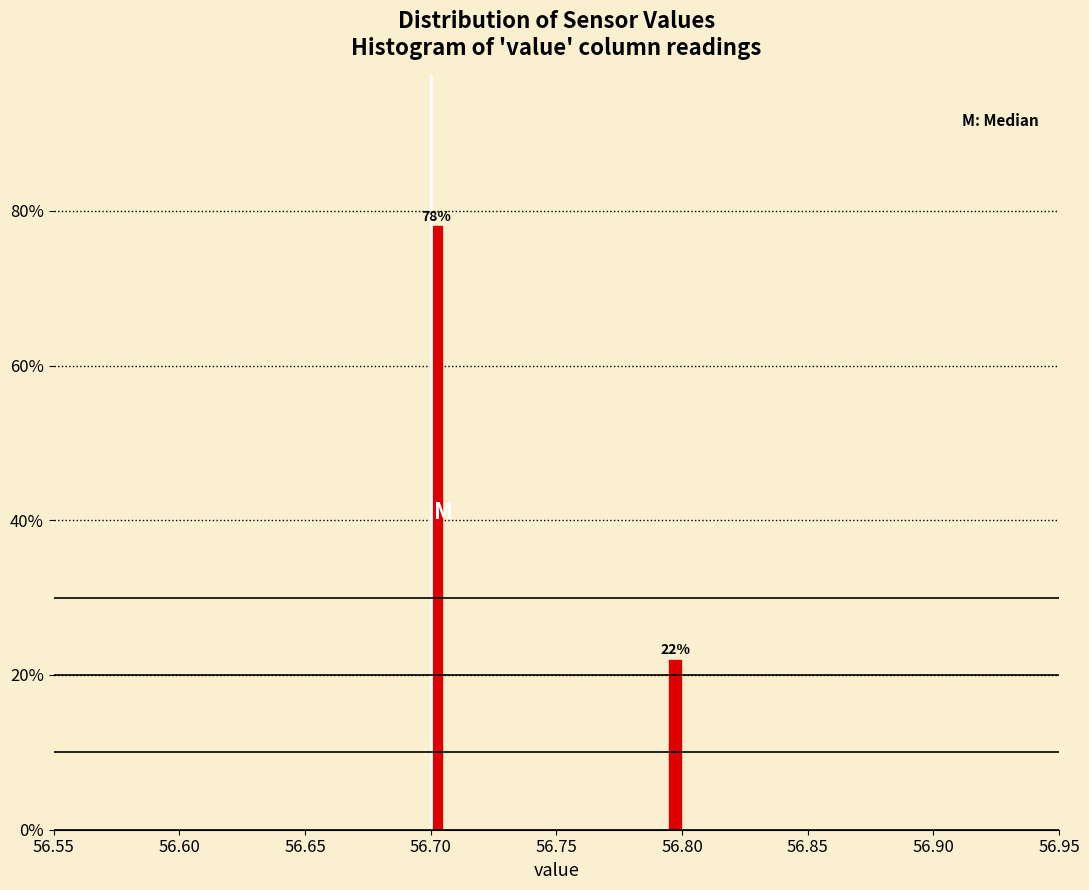

Read against the x-axis, roughly where is the centre of the tallest bar?

56.700